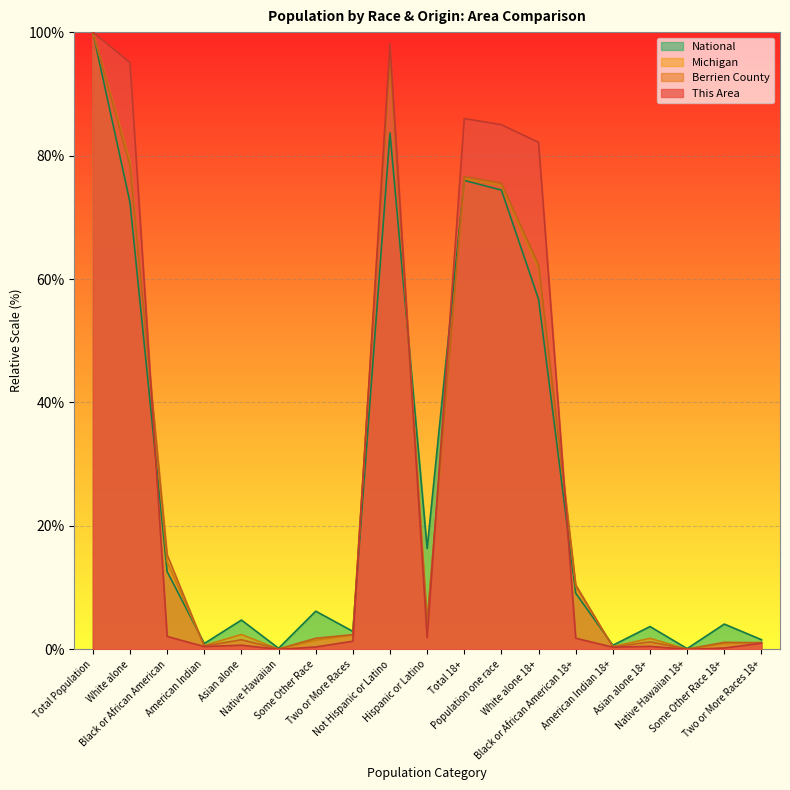

What is the difference between the maximum and minimum values in the Michigan series?

100.0